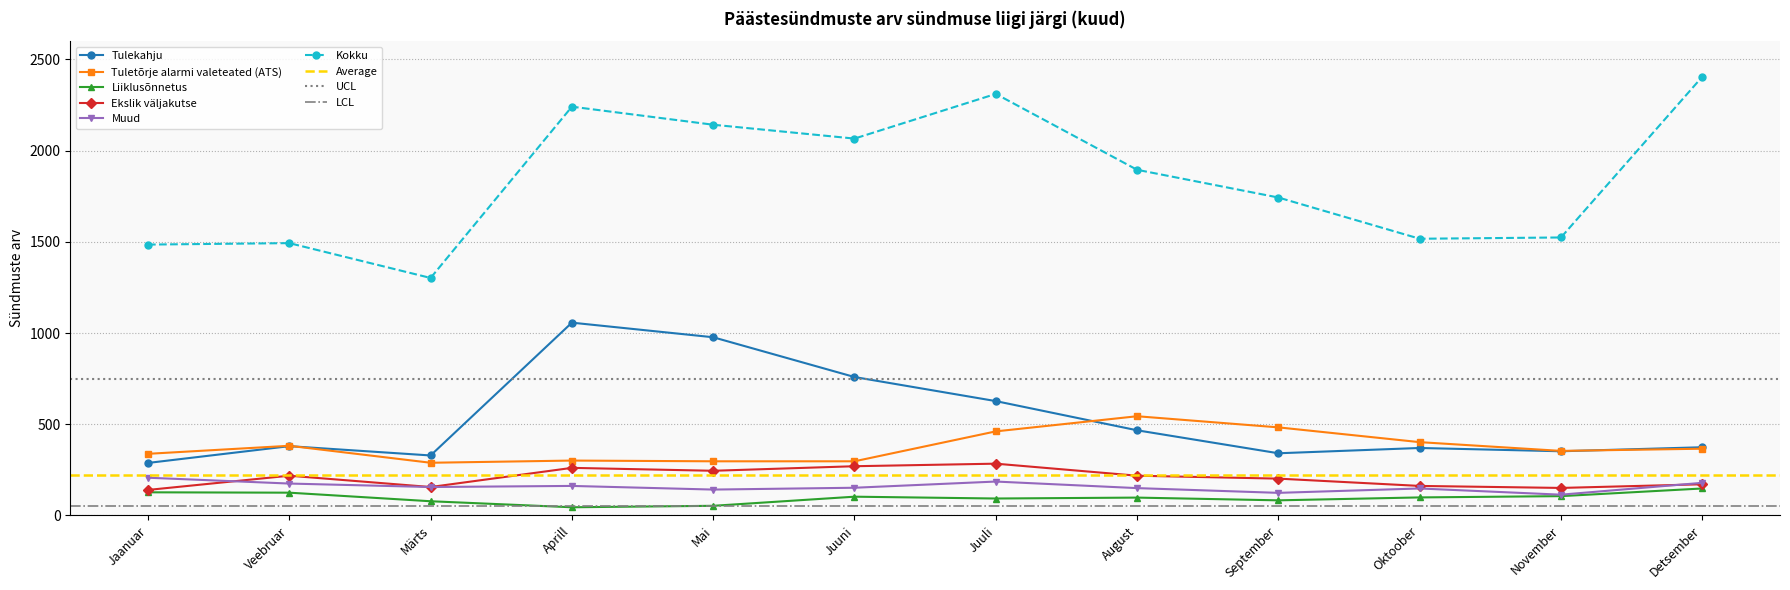

What is the total value across all series at November?

2601